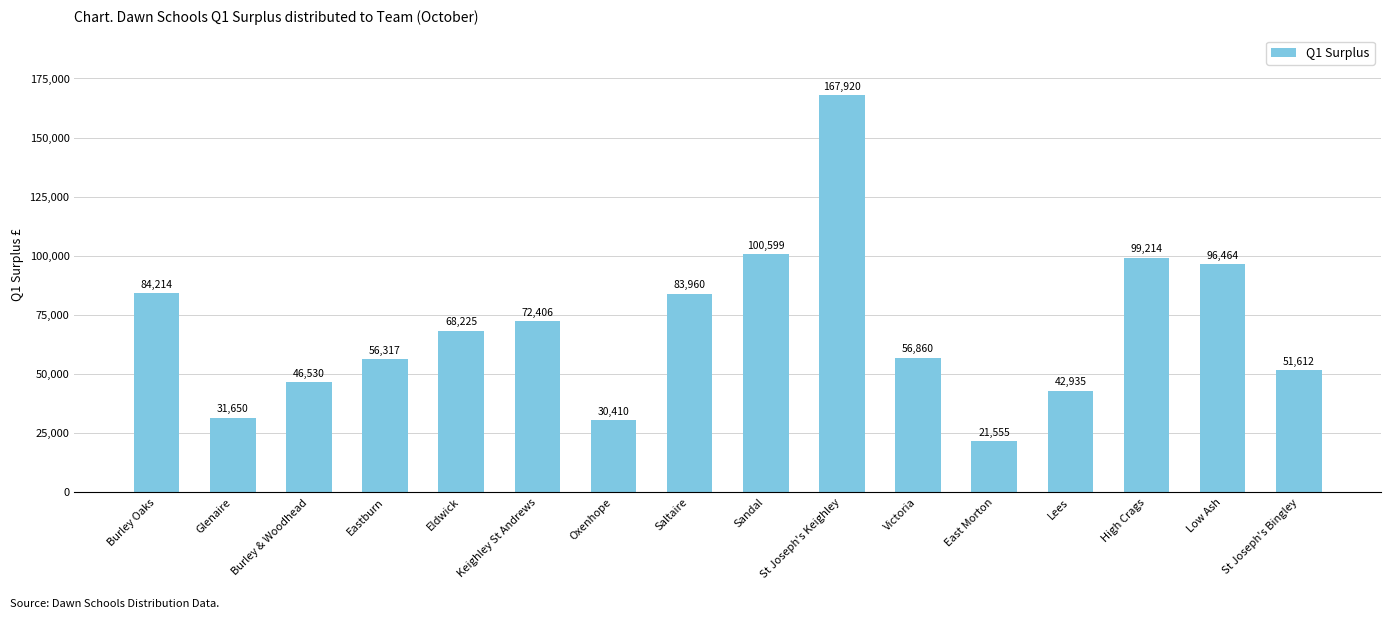

List the labels in order of value, largest first.

St Joseph's Keighley, Sandal, High Crags, Low Ash, Burley Oaks, Saltaire, Keighley St Andrews, Eldwick, Victoria, Eastburn, St Joseph's Bingley, Burley & Woodhead, Lees, Glenaire, Oxenhope, East Morton